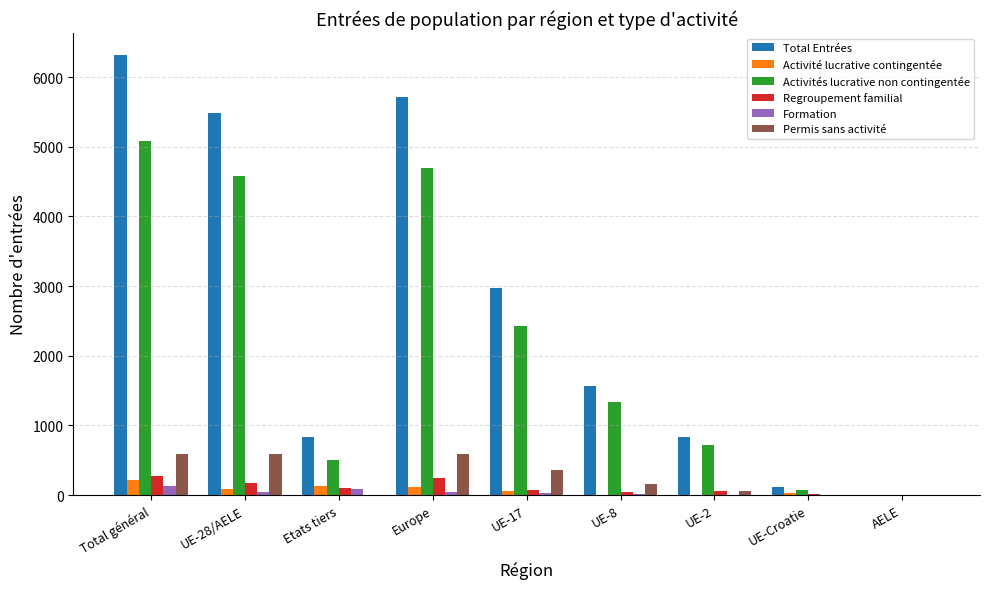

How many groups of bars are there?

9